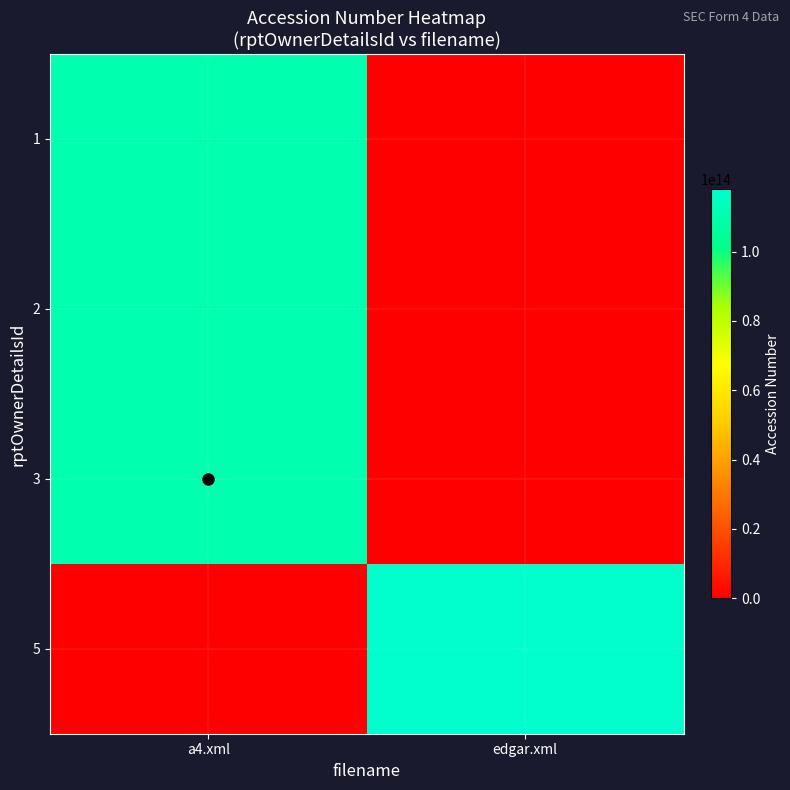

List the series in order of their peak value, highest first.

5, 3, 2, 1